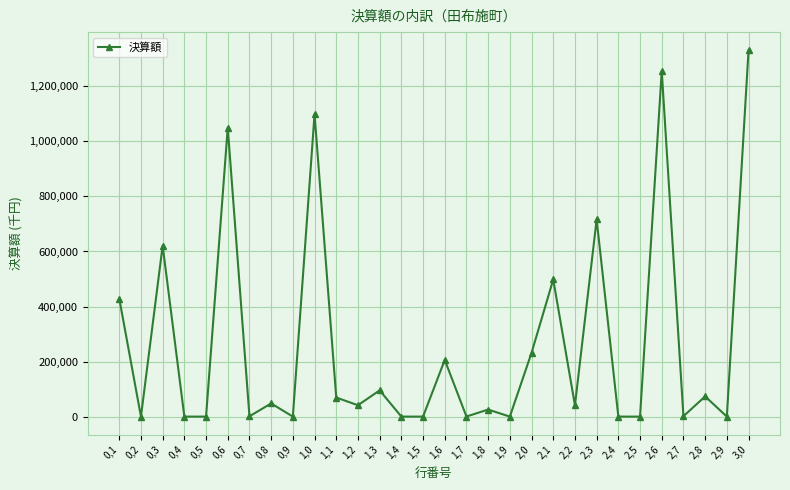

Between 1,2 and 0,7, which is larger?

1,2